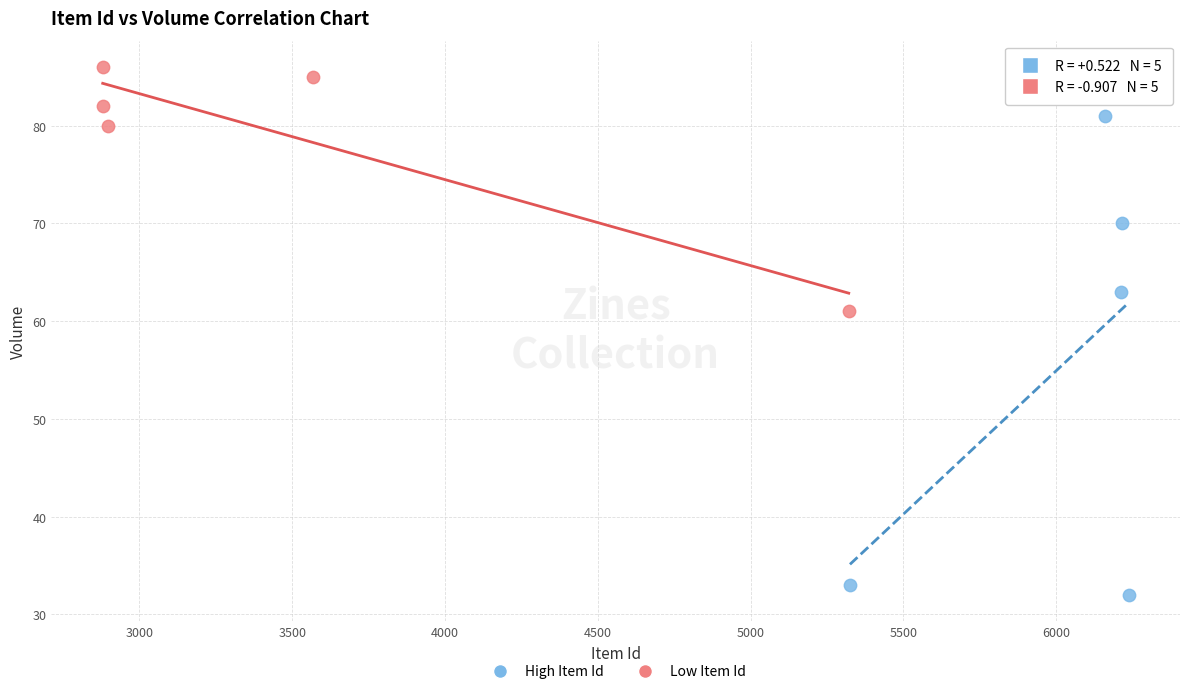

Which series reaches the minimum Y coordinate?

High Item Id